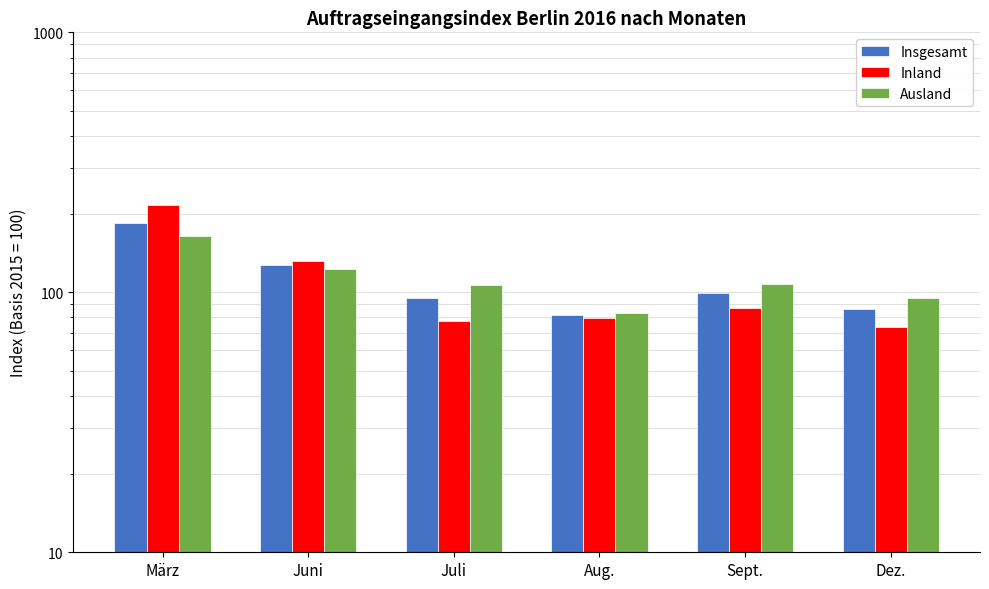

What is the difference between the second highest and minimum values in the Inland series?

58.5